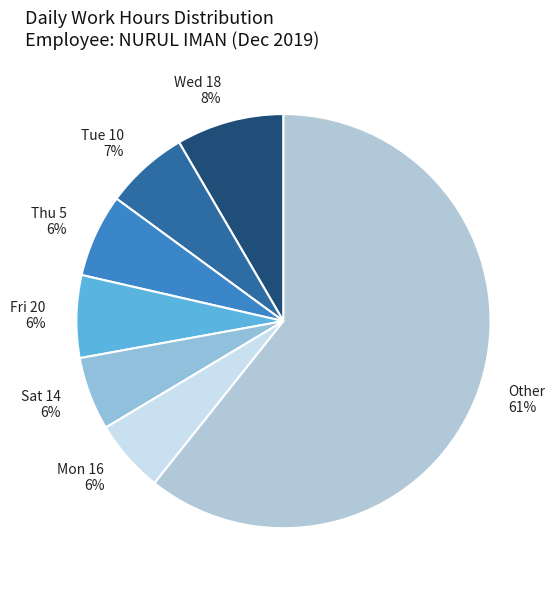

Which has a higher value, Mon 16 6% or Wed 18 8%?

Wed 18 8%